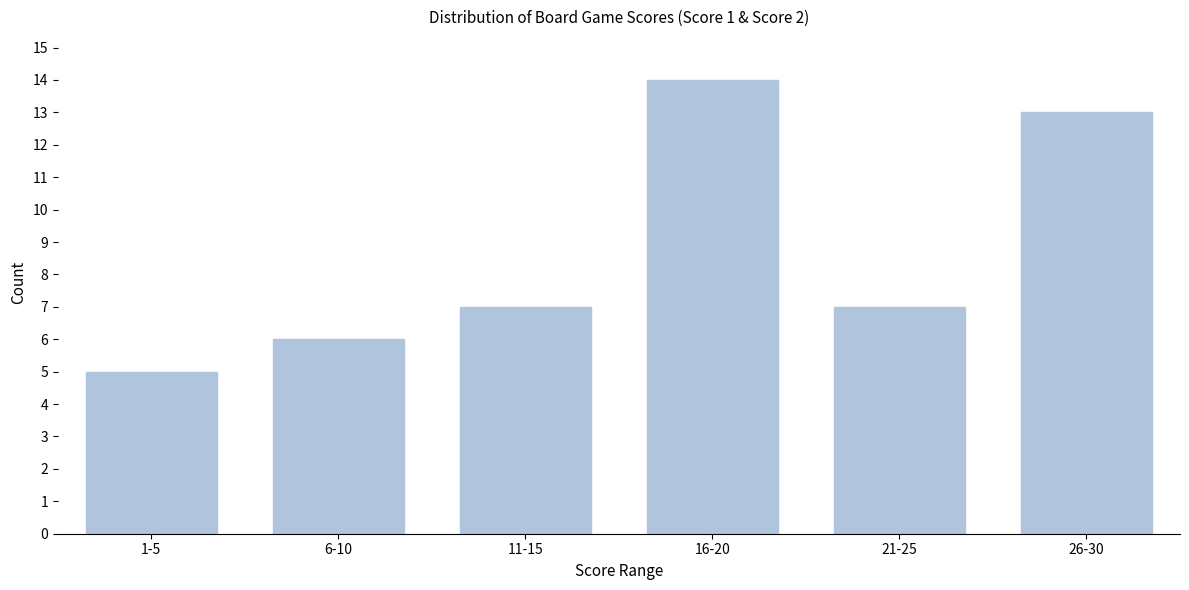

Reading left to right, extract all data points from this chart.

1-5=5	6-10=6	11-15=7	16-20=14	21-25=7	26-30=13